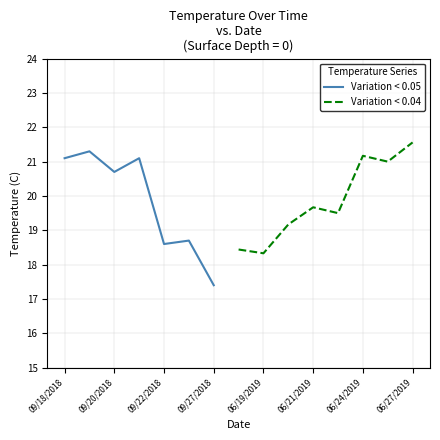

Which series has the widest spread of values?

Variation < 0.05